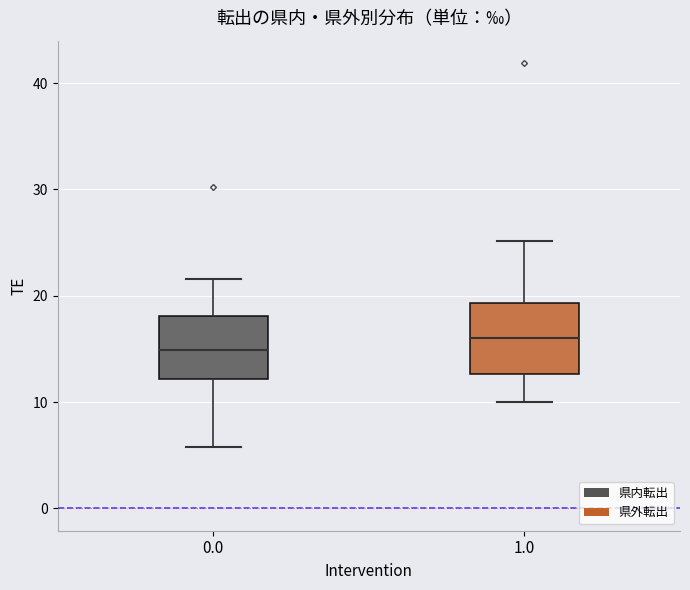

Reading left to right, transcribe this box plot: for each box, give where its median line is, the range the box spans, and where its two whiskers end, as read against the y-axis. The values are not printed on the chart, so give them approximately, as read against the axis.

0.0: median 15, box 12 to 18, whiskers 6 to 22
1.0: median 16, box 13 to 19, whiskers 10 to 25